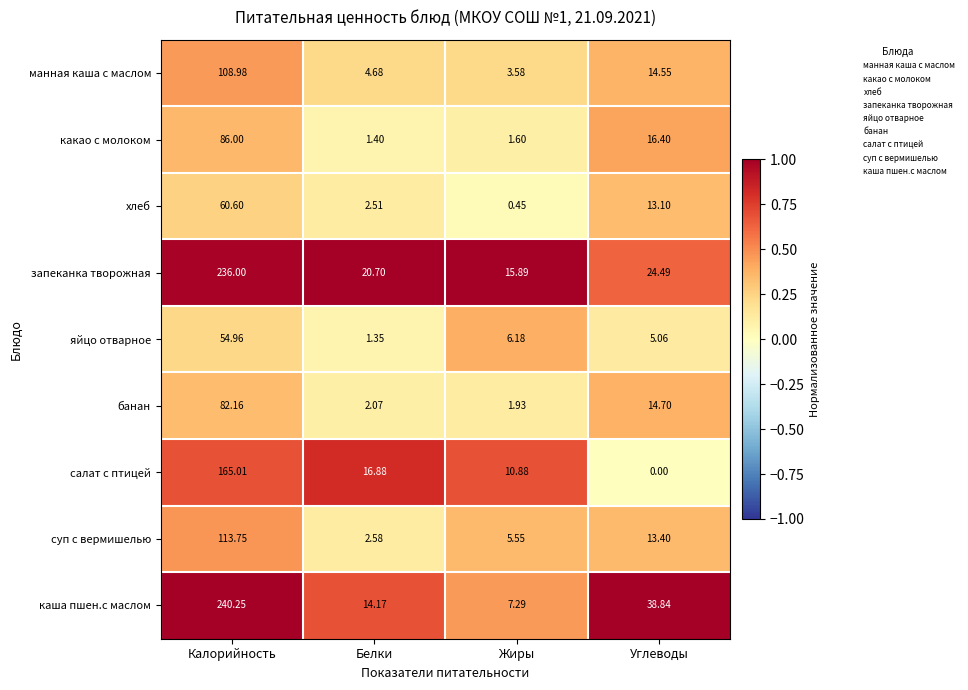

Which series has the largest range (max minus min)?

каша пшен.с маслом